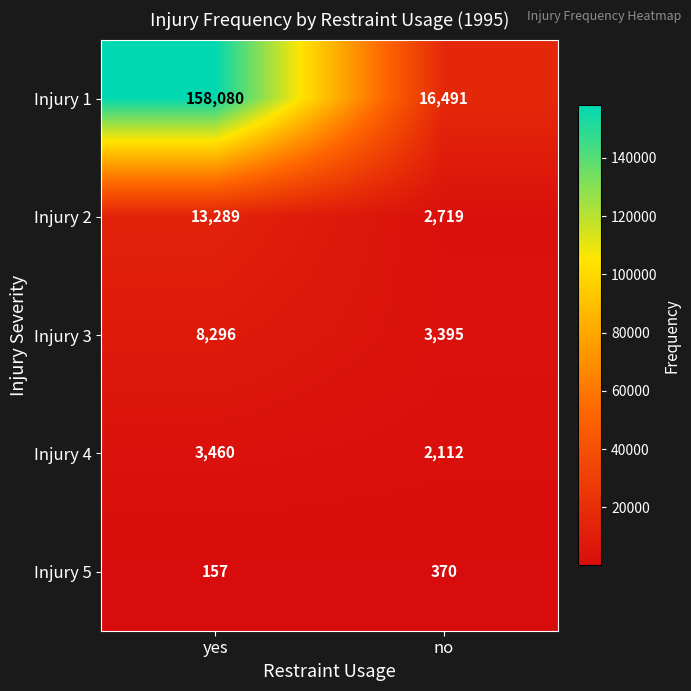

What is the difference between the Injury 3 values at yes and no?

4901